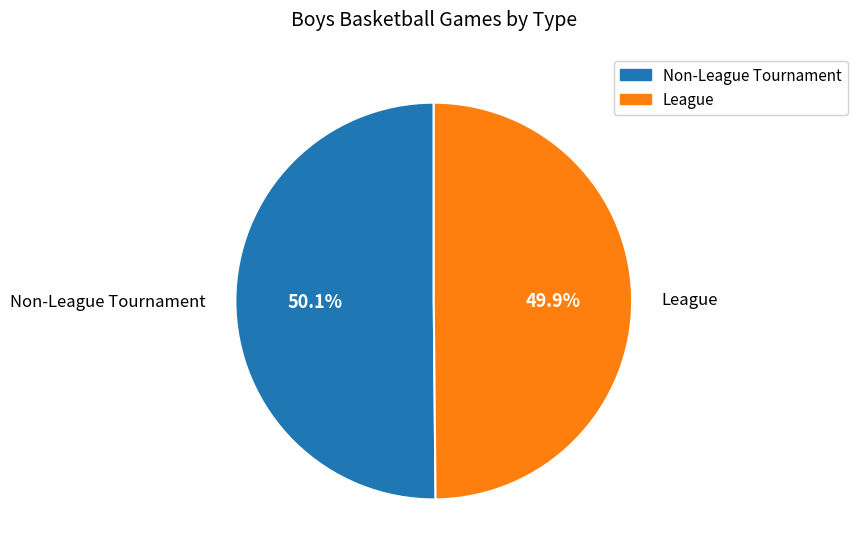

What is the ratio of the value at Non-League Tournament to the value at League?

1.0